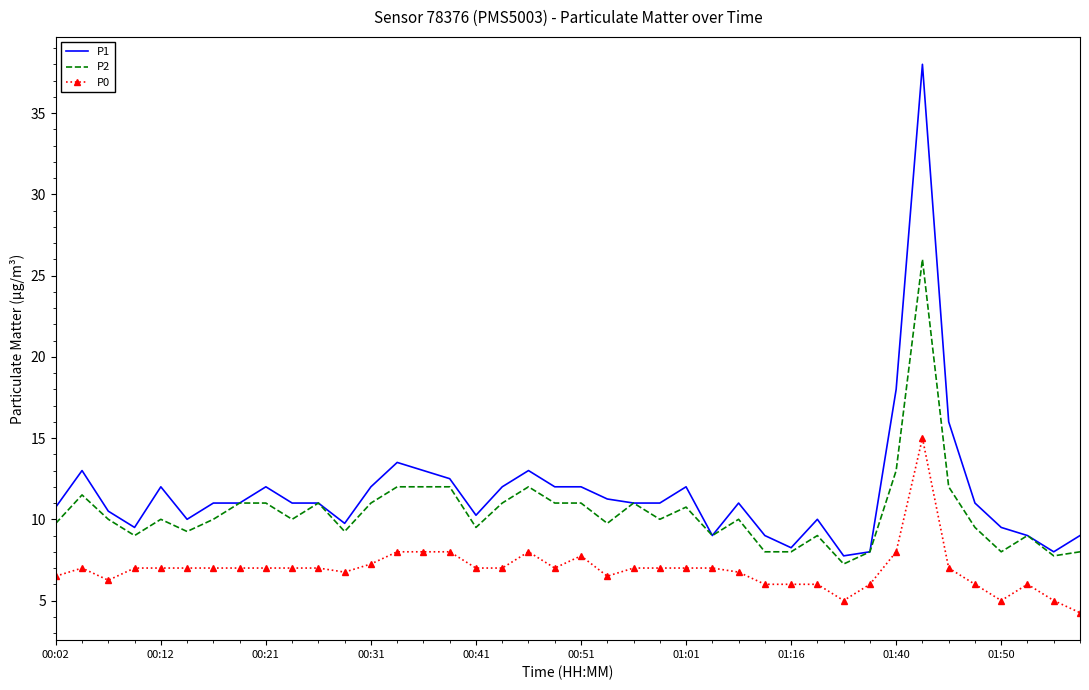

Which series has the widest spread of values?

P1